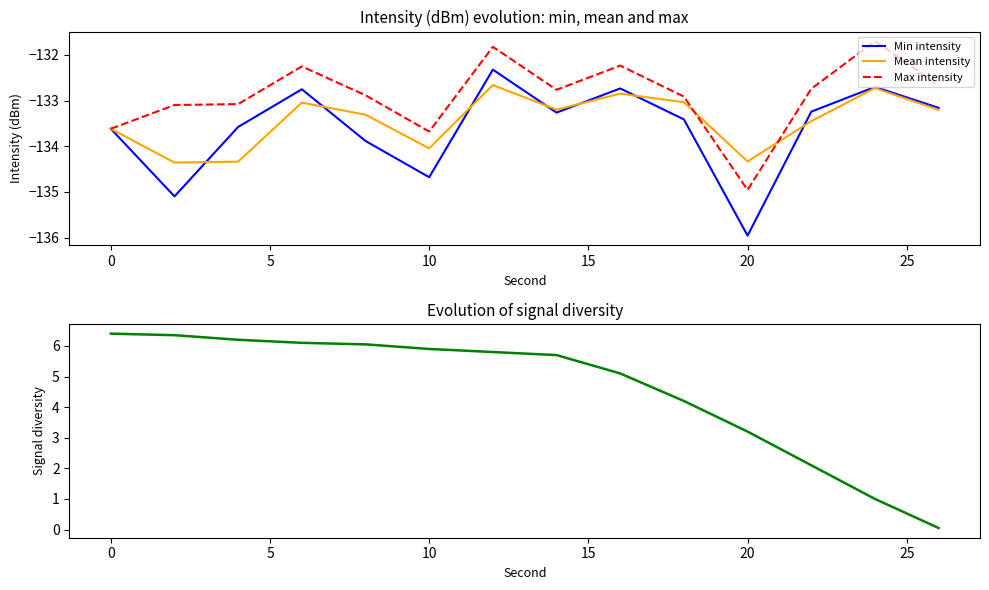

How many series are shown in this chart?

4